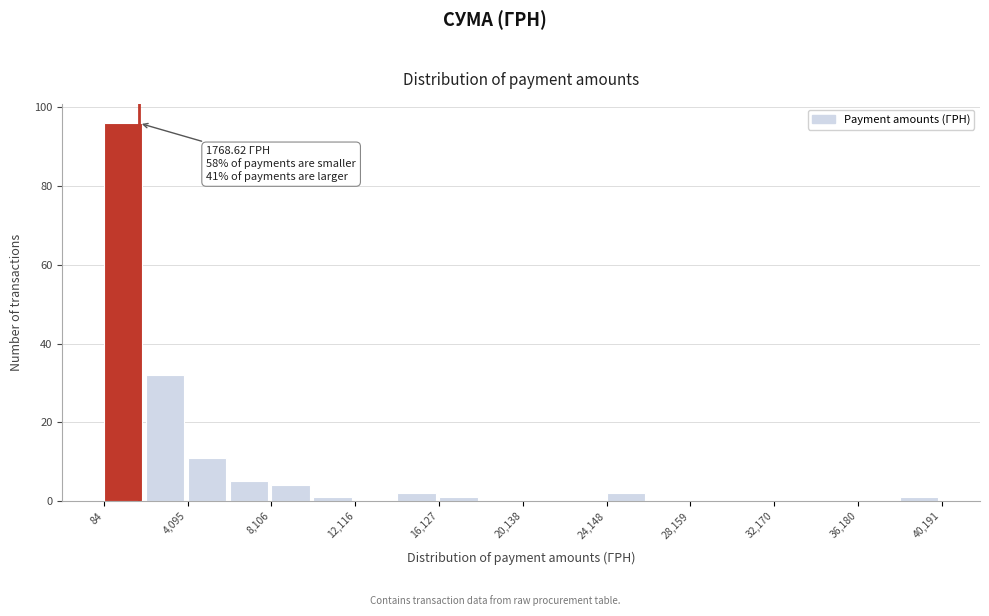

Which range on the x-axis has the tallest bar?

0 to 2000